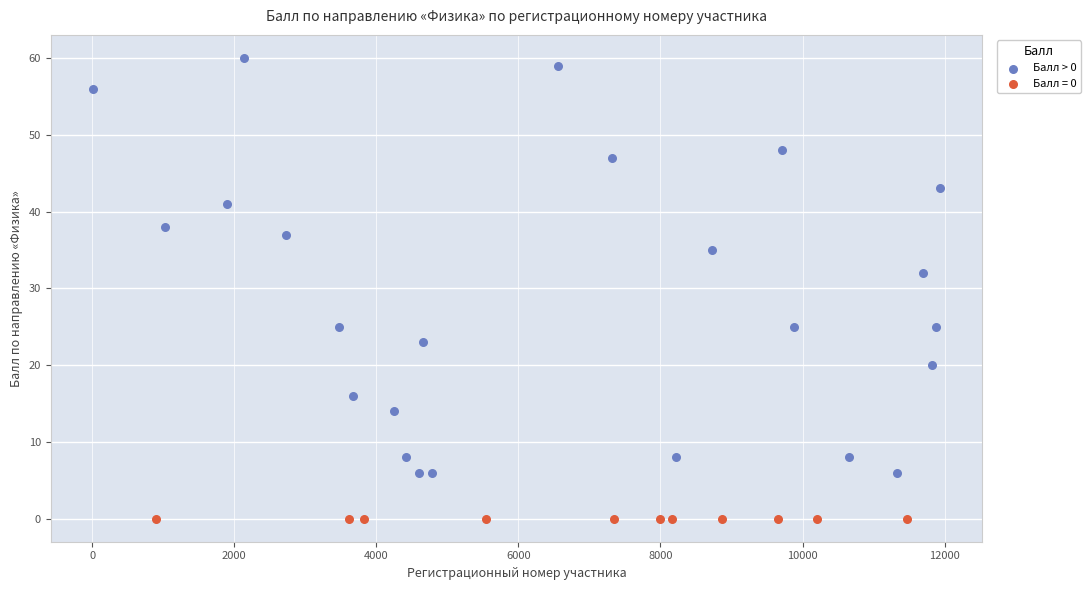

Which series contains the highest Y value?

Балл > 0